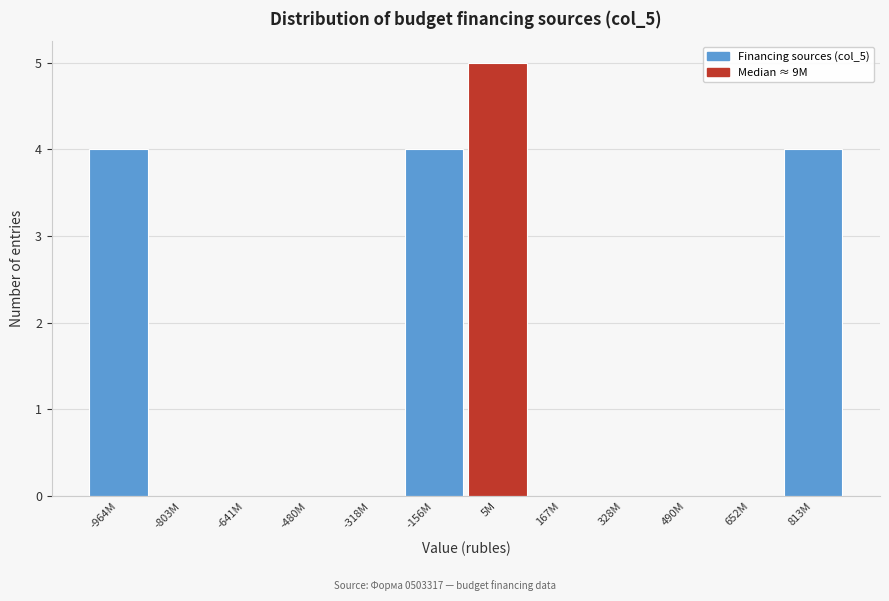

Reading left to right, transcribe all the data shown in this chart.

-964M=4	-803M=0	-641M=0	-480M=0	-318M=0	-156M=4	5M=5	167M=0	328M=0	490M=0	652M=0	813M=4